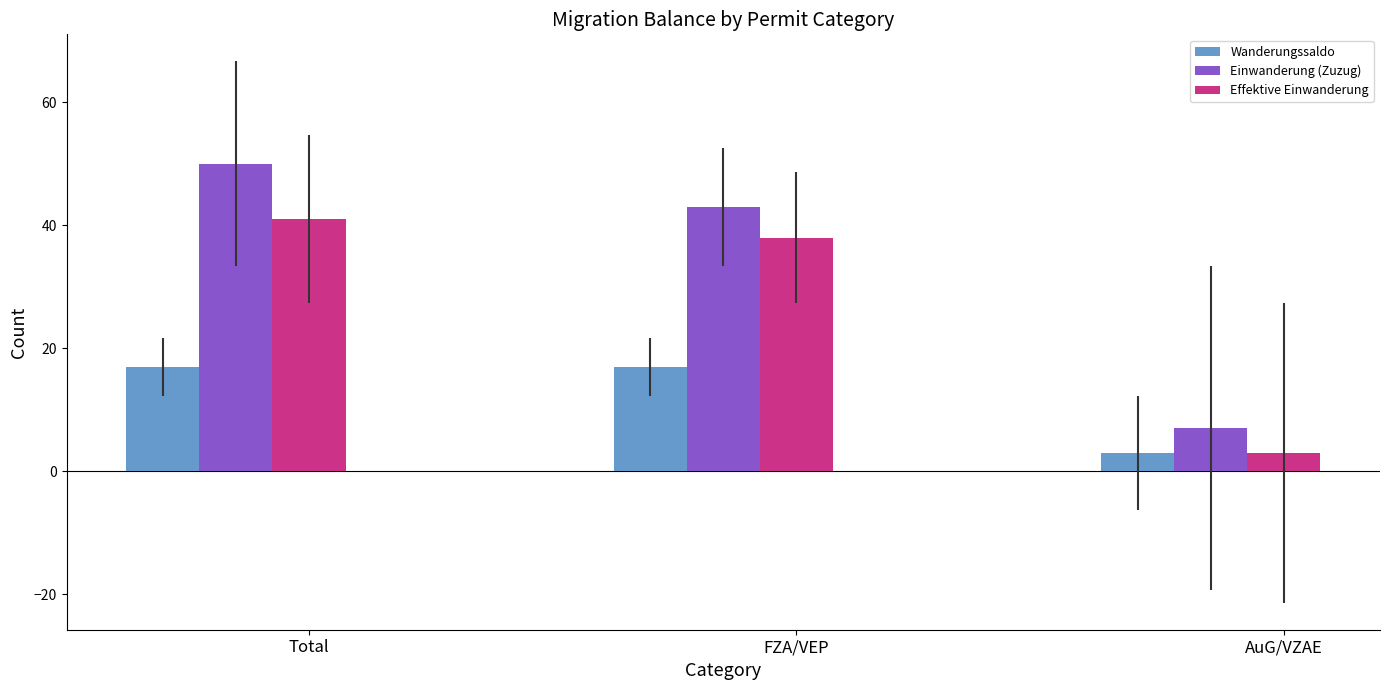

Rank the series at Total from lowest to highest value.

Wanderungssaldo, Effektive Einwanderung, Einwanderung (Zuzug)